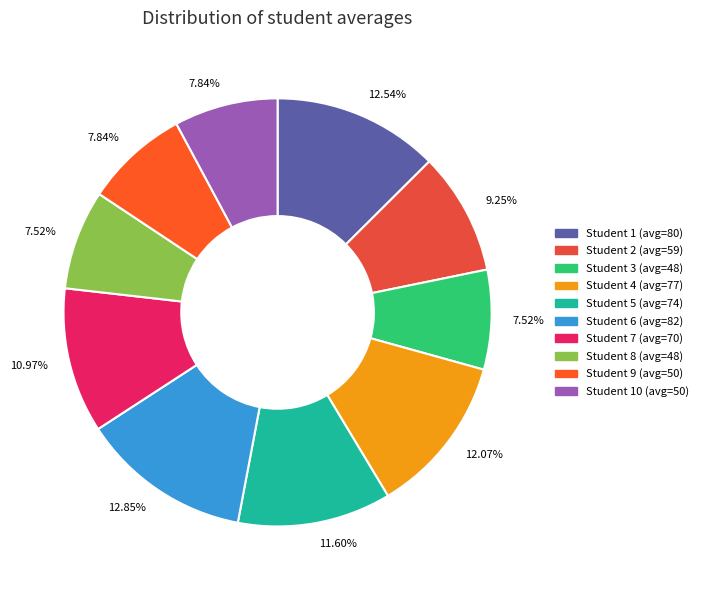

Which slice is the smallest?

3